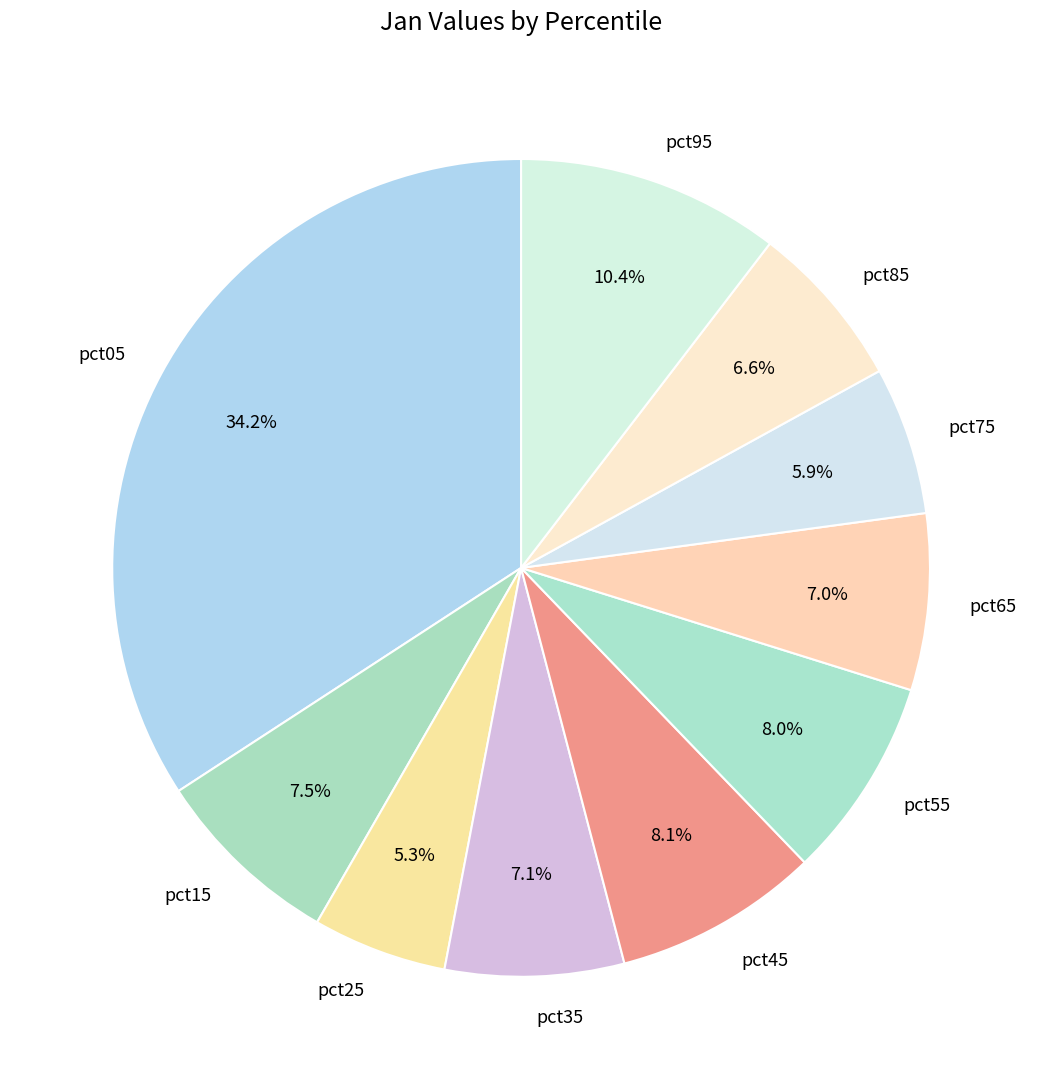

To the nearest percent, what portion does pct95 represent?

10%